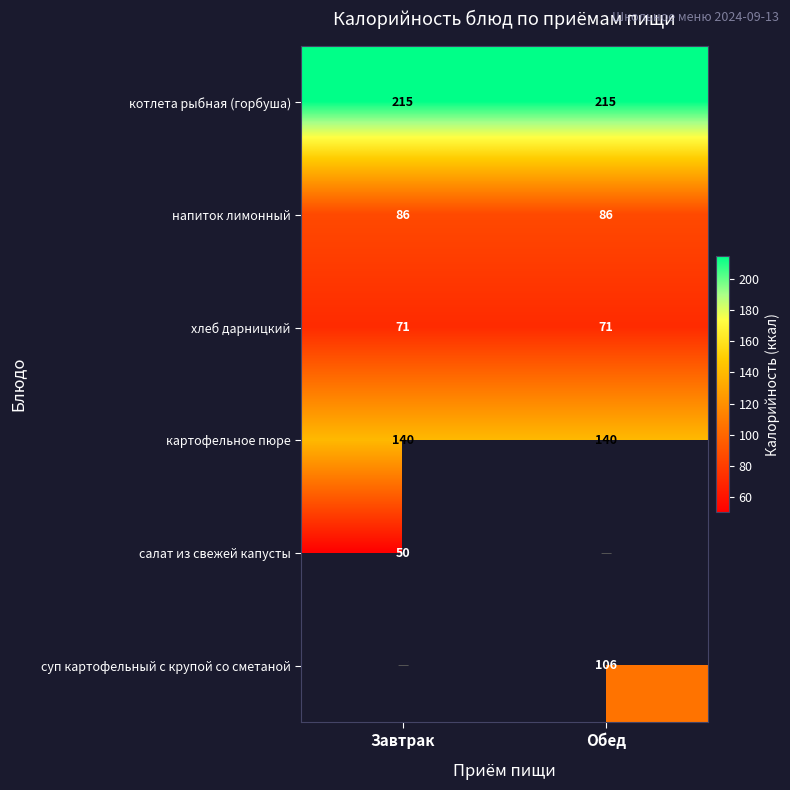

The value of картофельное пюре at Обед is 29. True or false?

False